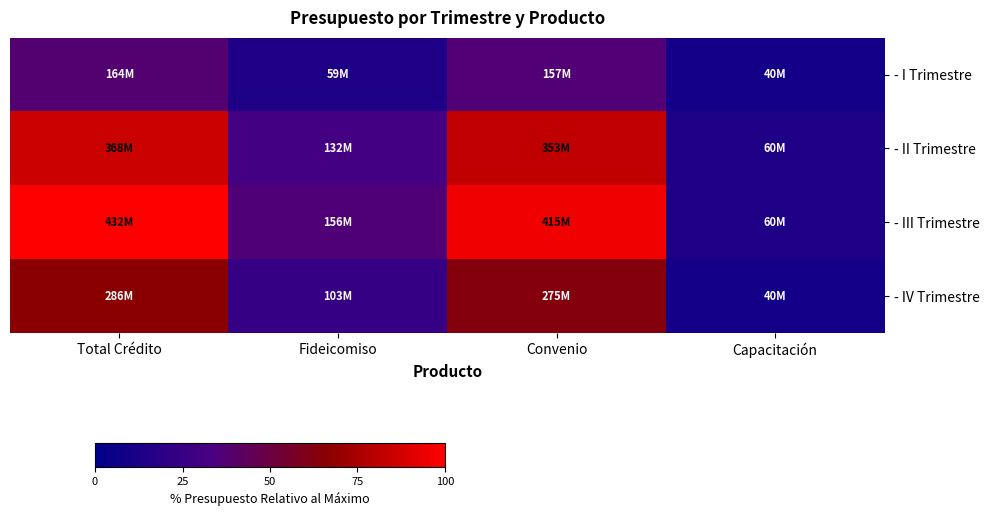

Between Convenio and Capacitación, which series saw the biggest shift?

- III Trimestre